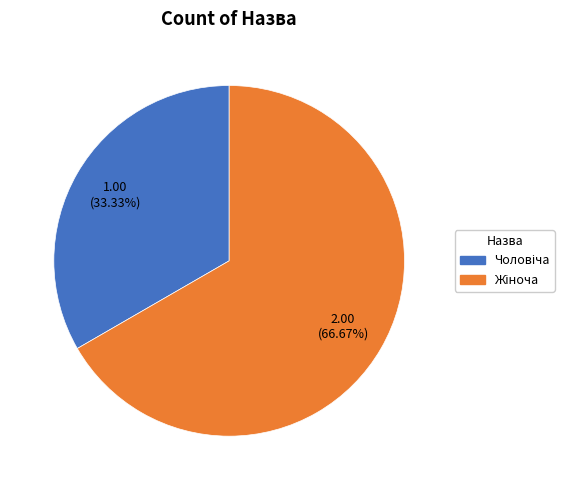

Does any single category account for the majority?

Yes